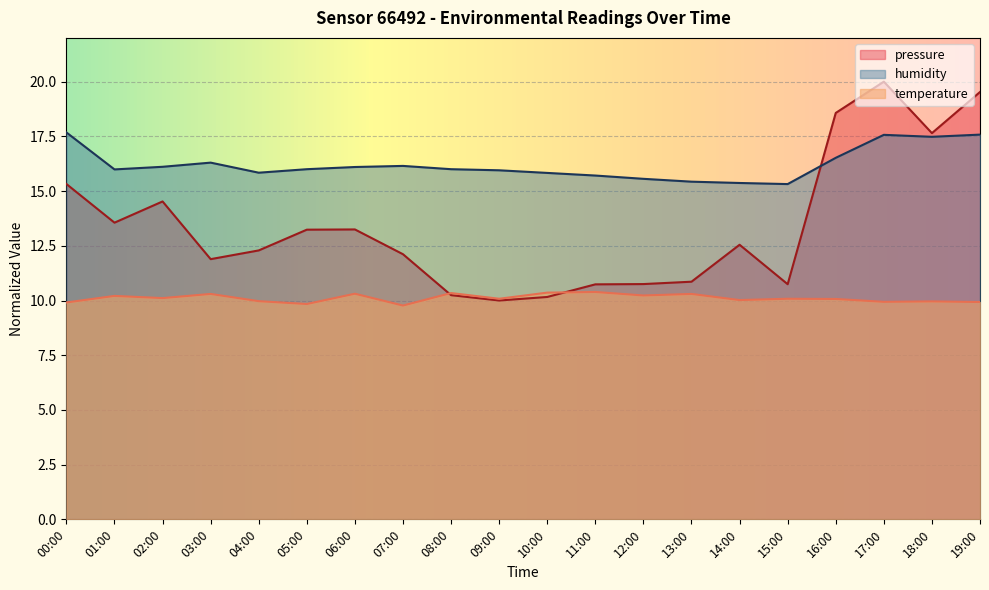

True or false: pressure_norm and temperature cross at least once.

True